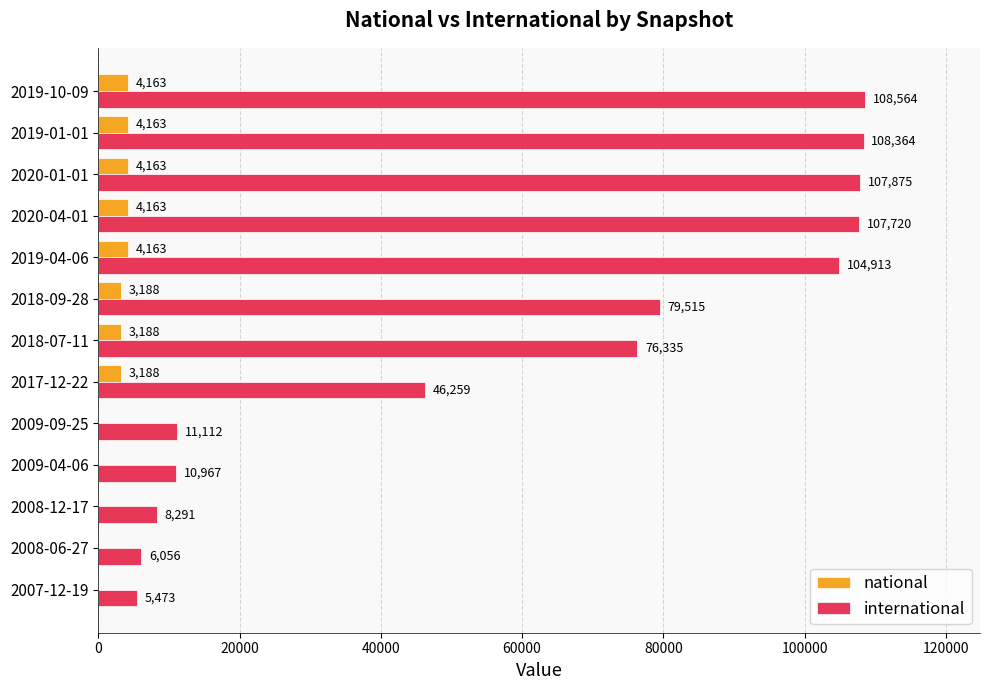

What is the sum of the international values at 2007-12-19 and 2009-09-25?

16585